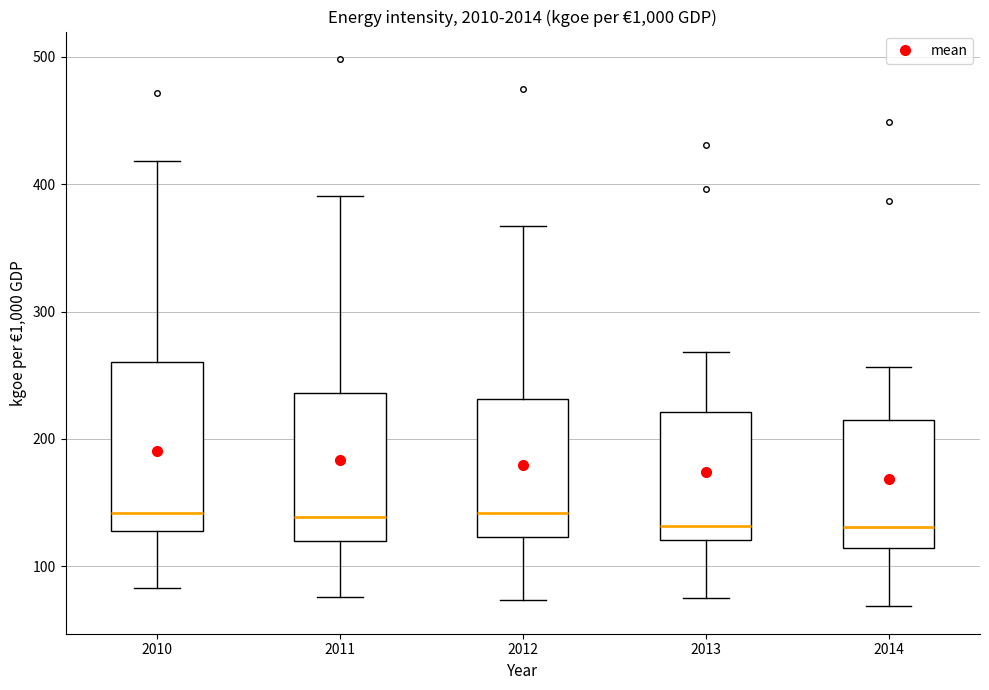

Where does the median line of the box at x = 2011 sit on the y-axis? The values are not printed on the chart, so give them approximately, as read against the axis.

140